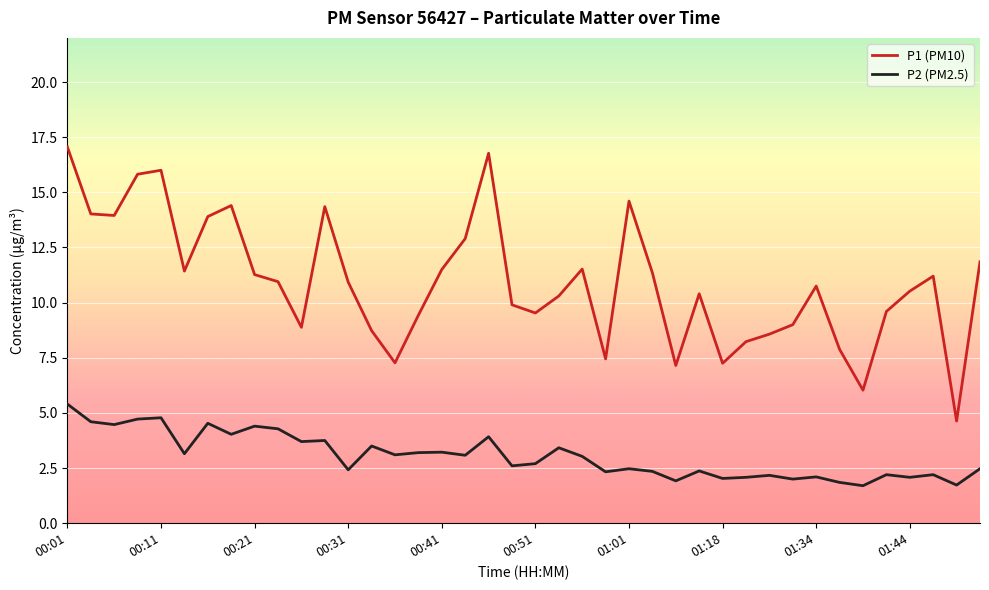

What is the difference between the maximum and minimum values in the P2 (PM2.5) series?

3.7